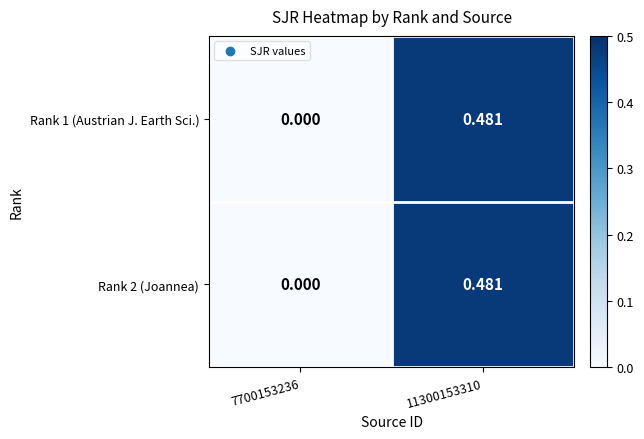

How many series are shown in this chart?

2